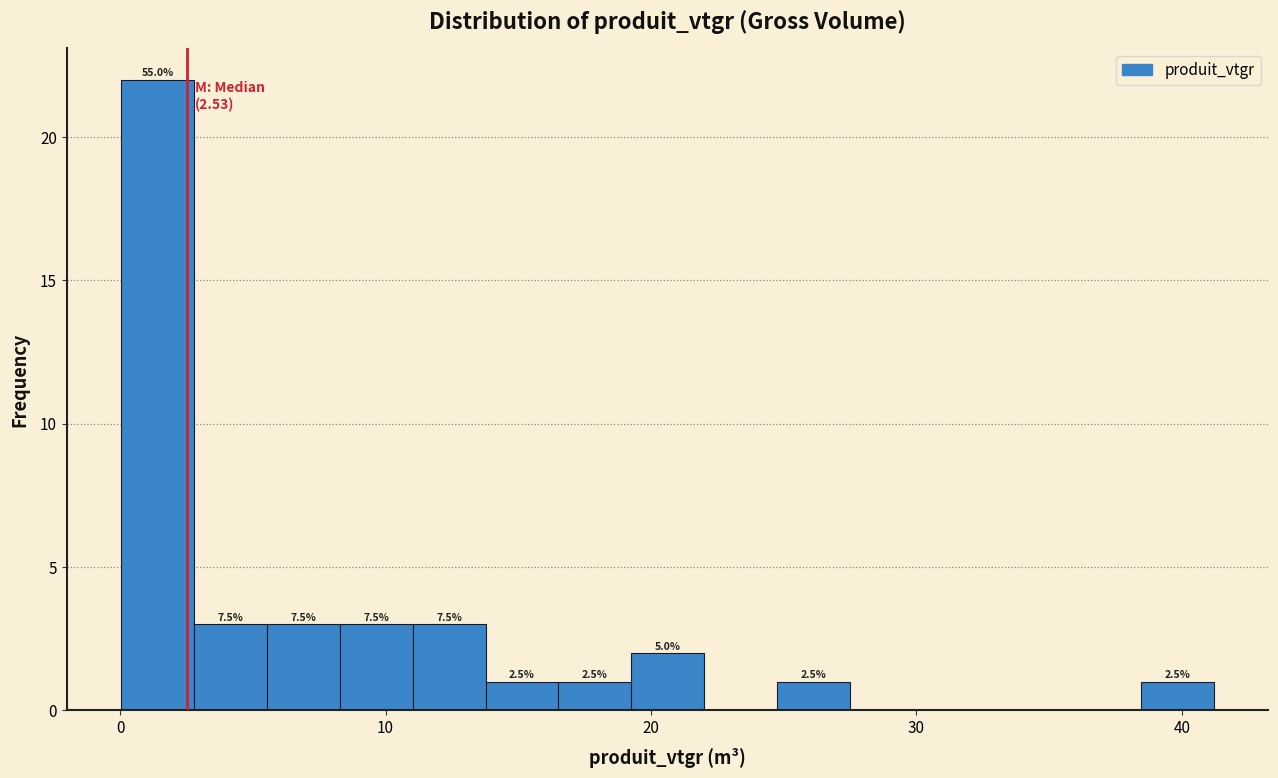

Read against the x-axis, roughly where is the centre of the tallest bar?

1